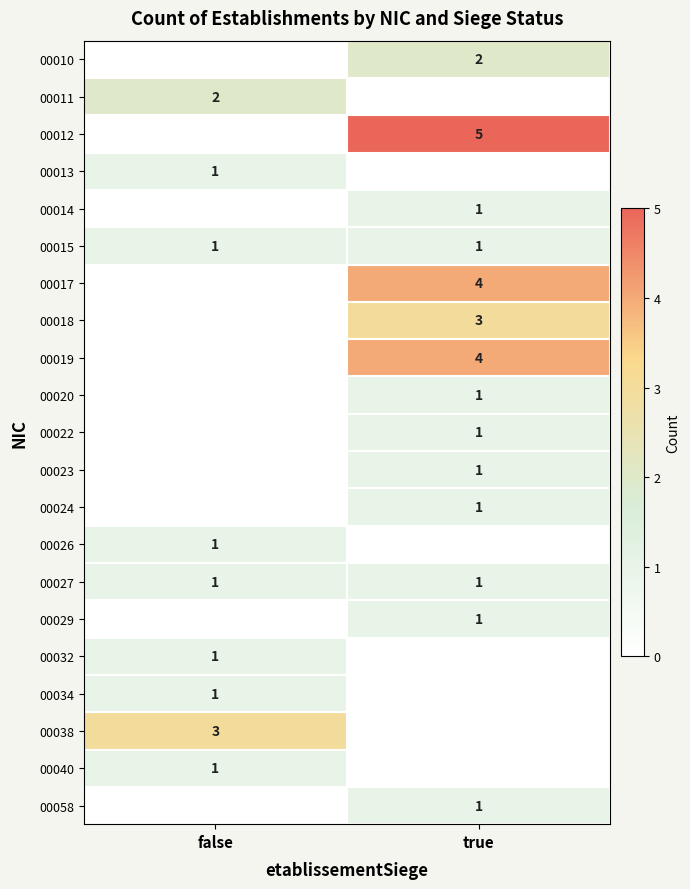

The value of 00015 at false is 1. True or false?

True